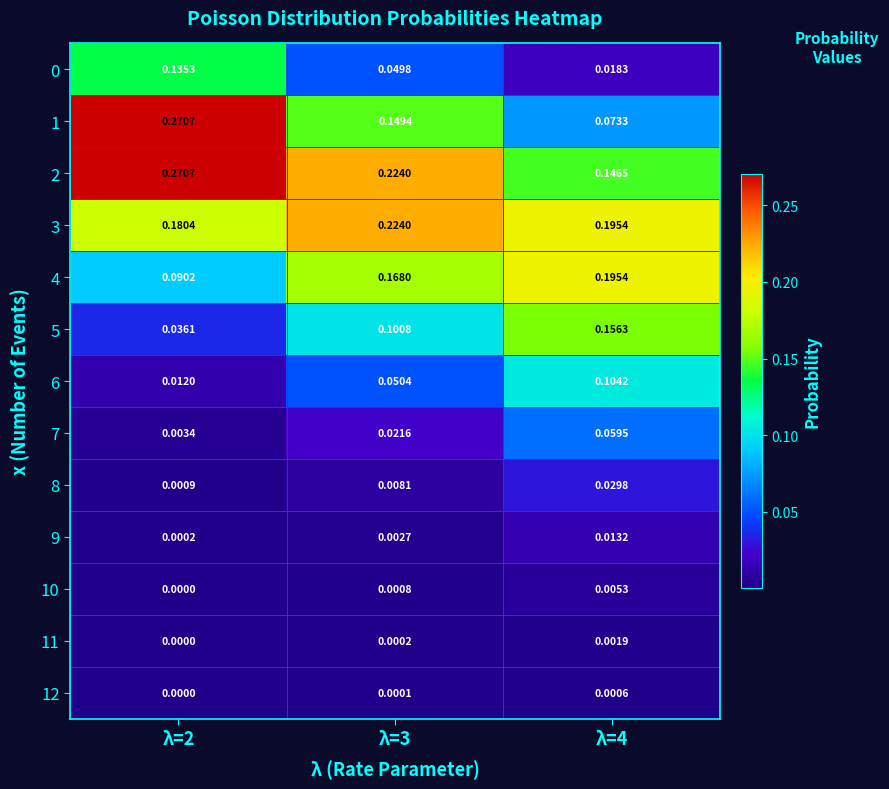

Which series has the largest total across all categories?

2